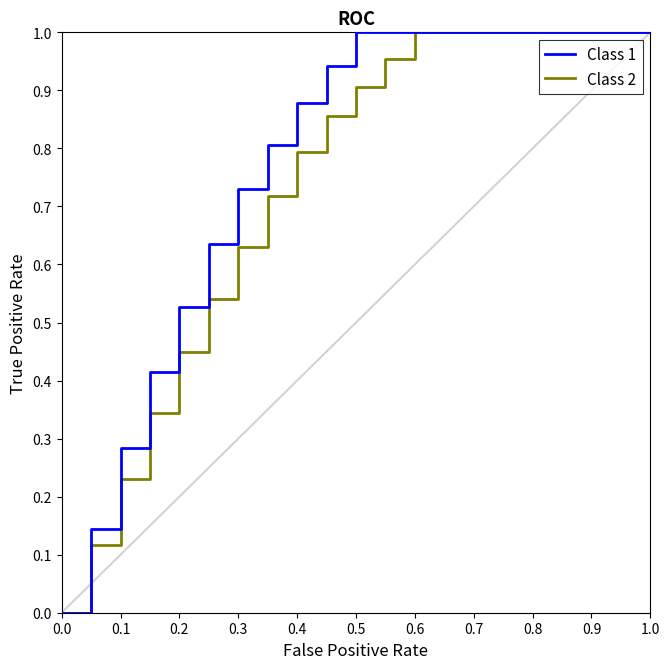

What are all the series names shown in the legend?

Class 1, Class 2